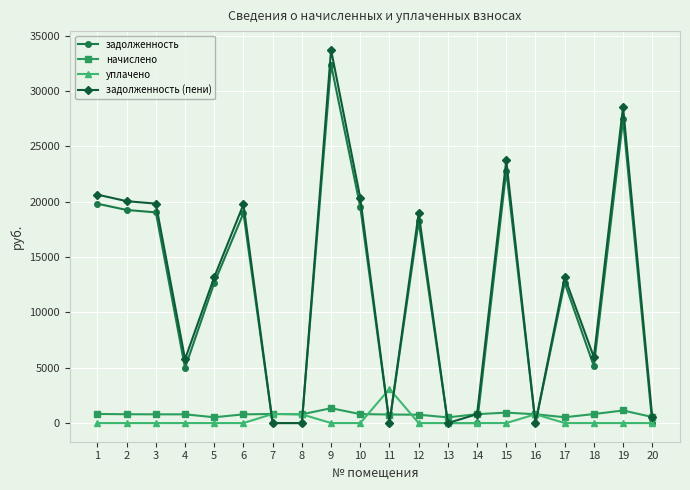

Where does the задолженность series first go above 12666?

1